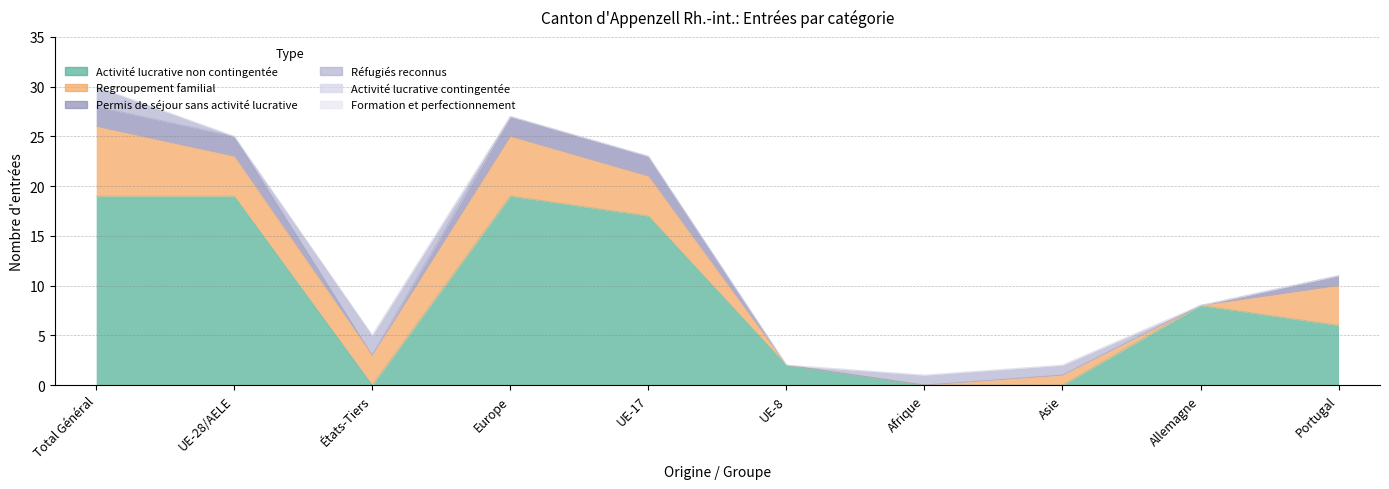

Reading left to right, transcribe all the data shown in this chart.

Activité lucrative non contingentée: 19	19	0	19	17	2	0	0	8	6
Regroupement familial: 7	4	3	6	4	0	0	1	0	4
Permis de séjour sans activité lucrative: 2	2	0	2	2	0	0	0	0	1
Réfugiés reconnus: 2	0	2	0	0	0	1	1	0	0
Activité lucrative contingentée: 0	0	0	0	0	0	0	0	0	0
Formation et perfectionnement: 0	0	0	0	0	0	0	0	0	0